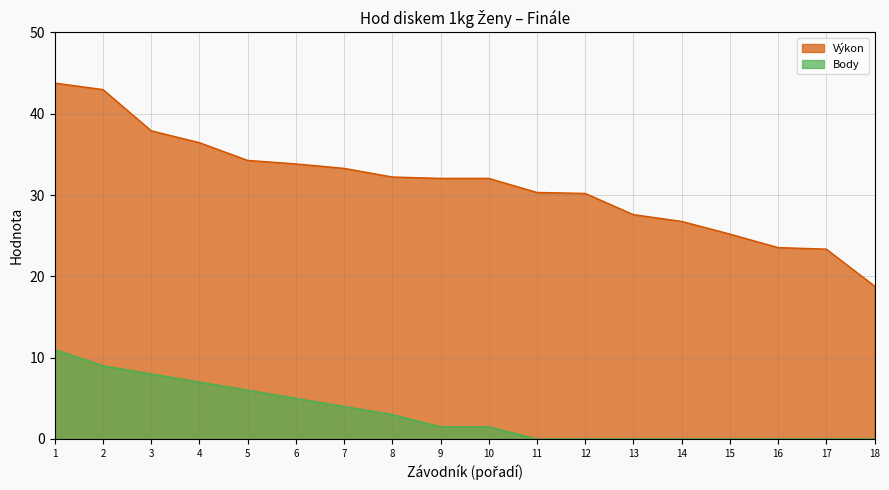

At which label does Body first exceed 1?

1